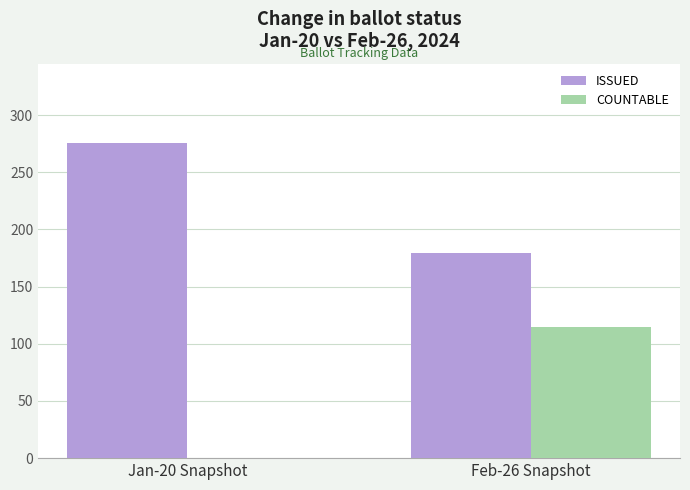

Reading left to right, extract all data points from this chart.

ISSUED: 276	179
COUNTABLE: 0	115